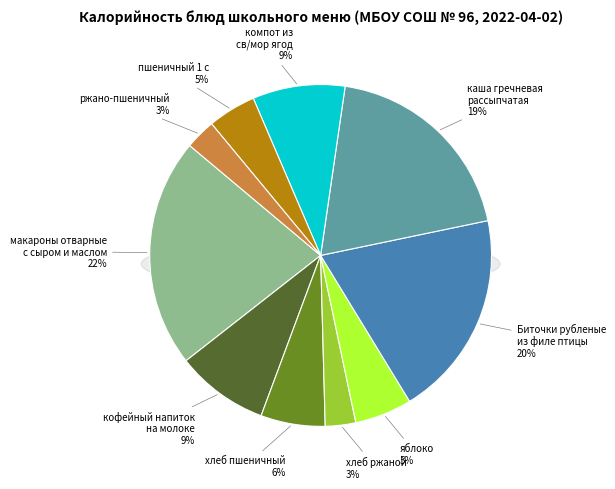

Combined, do пшеничный 1 с and каша гречневая
рассыпчатая account for over 50%?

No